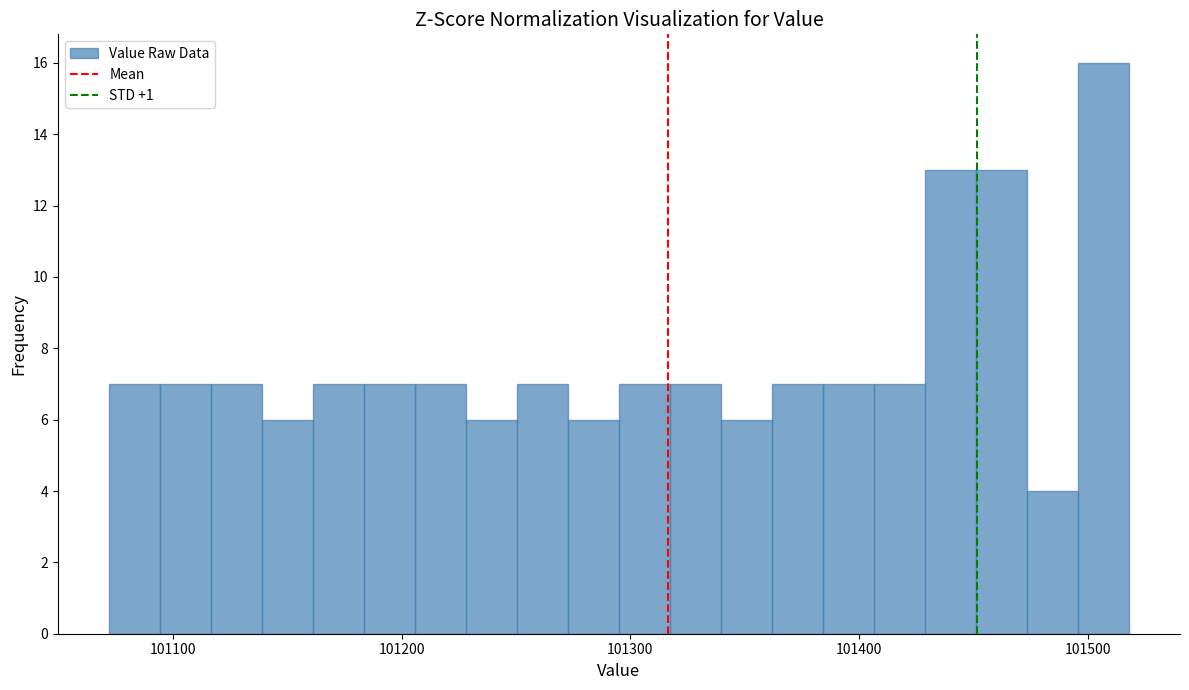

Read against the x-axis, roughly where is the centre of the tallest bar?

101510